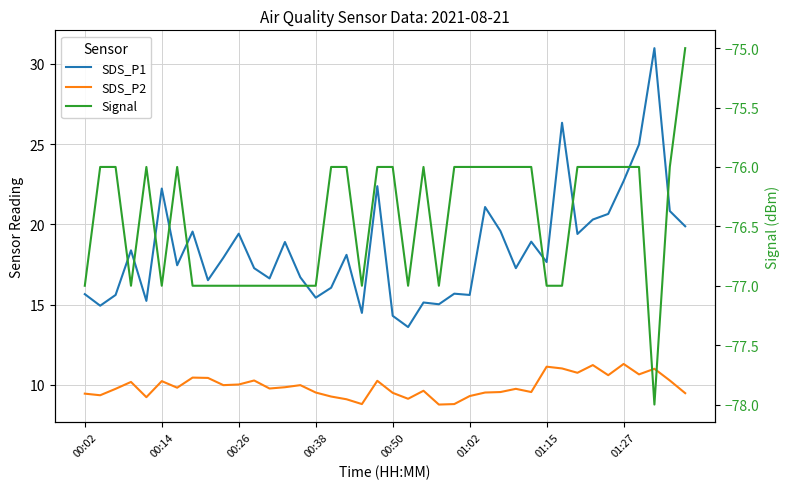

In Signal, how many points are lower than both neighbors (excluding endpoints)?

6